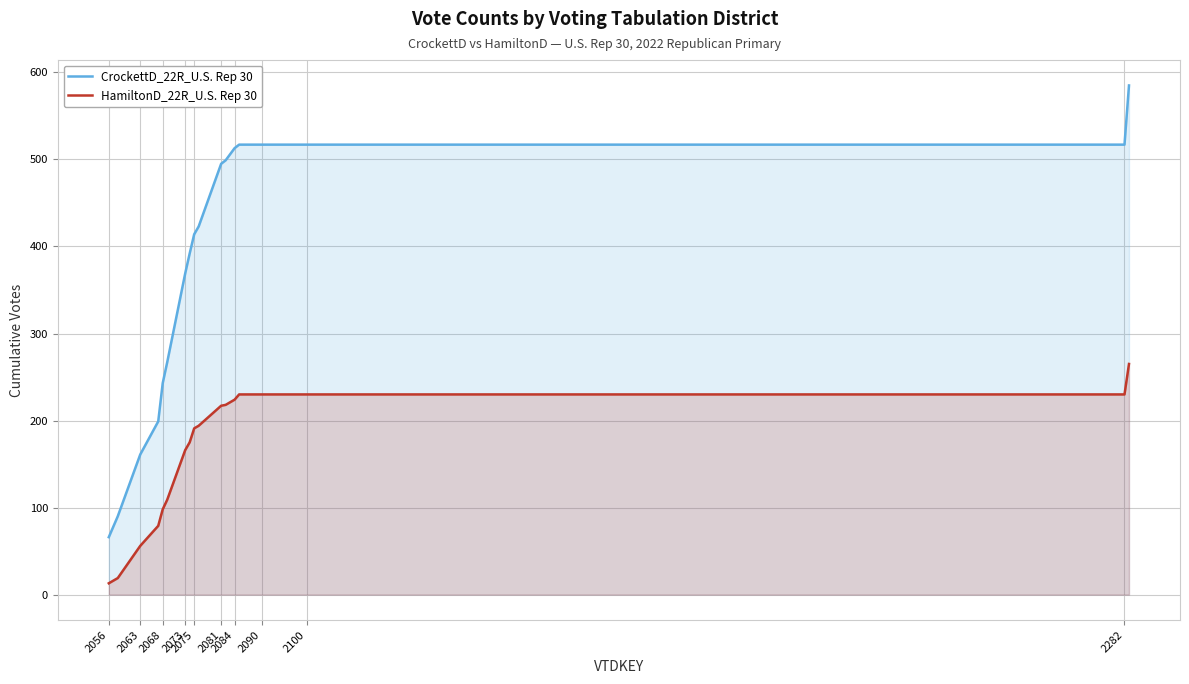

How many values in the HamiltonD_22R_U.S. Rep 30 series are below 217?

10